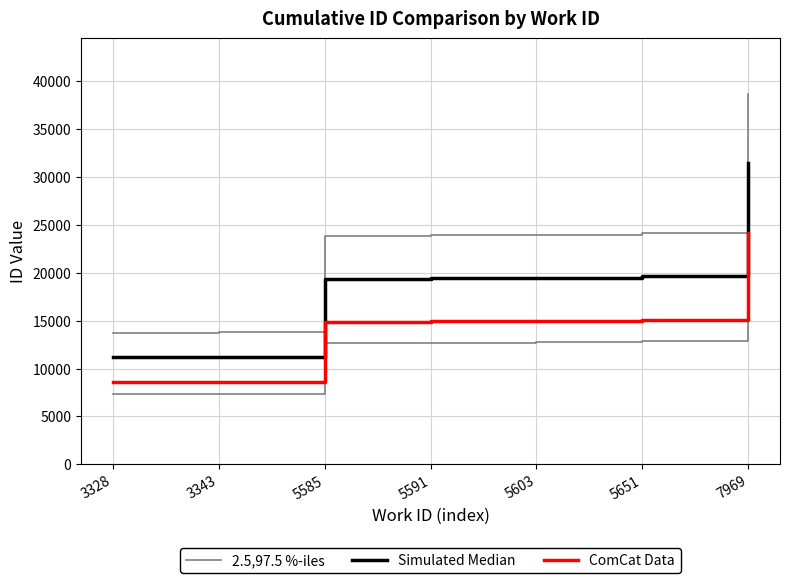

What is the difference between the ComCat Data values at 3343 and 5651?

6487.0